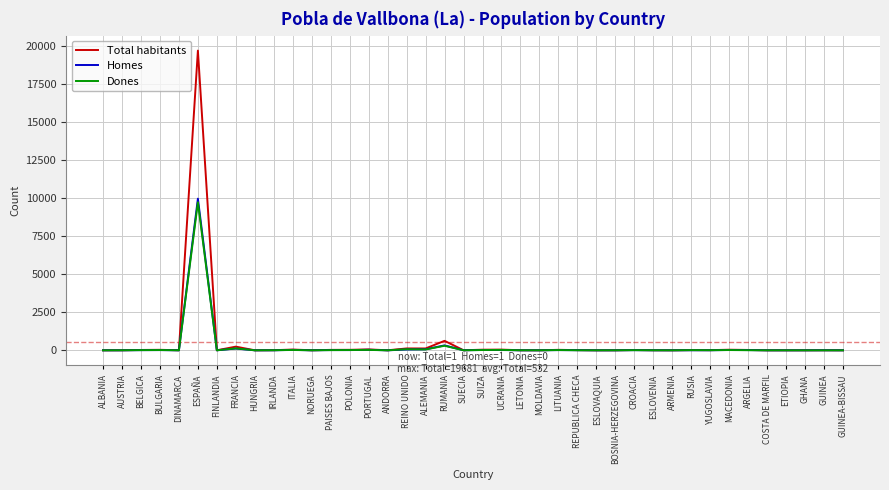

Which series has the largest range (max minus min)?

Total habitants